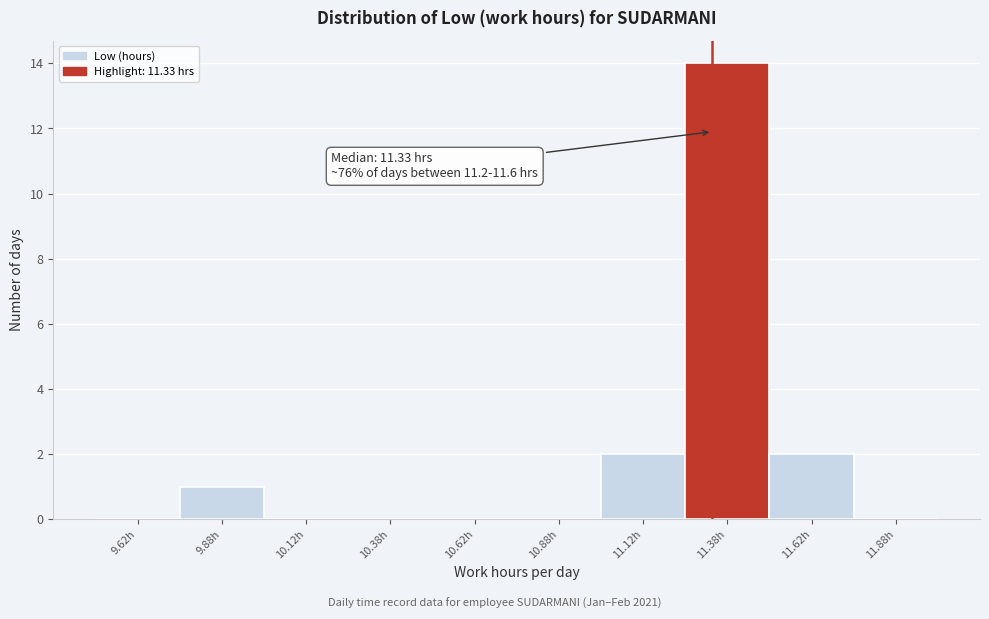

Over which range of the x-axis is the bar tallest?

11.25 to 11.50